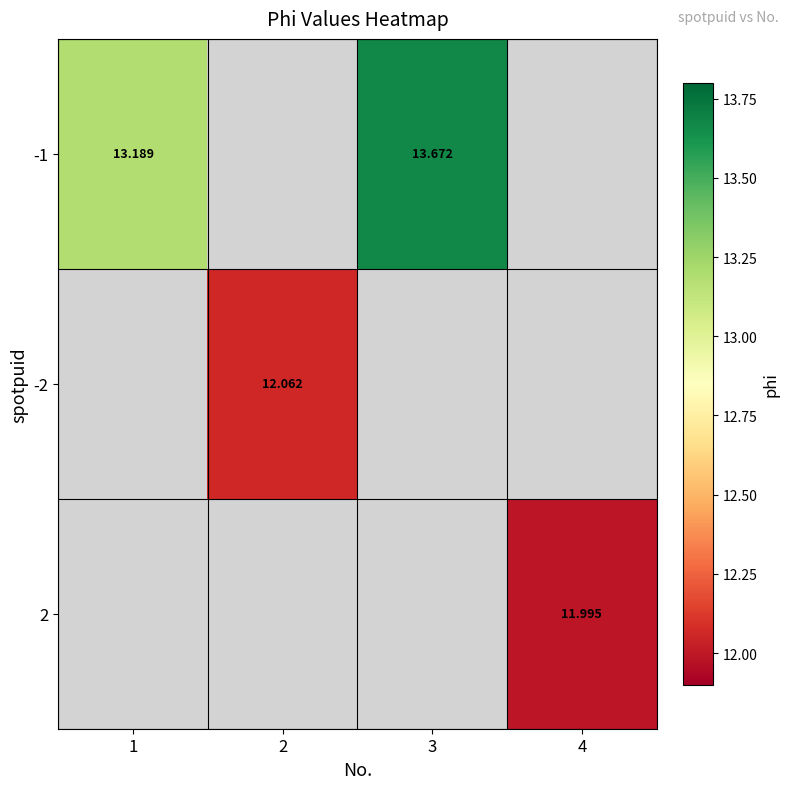

Count the number of data series in this chart.

3